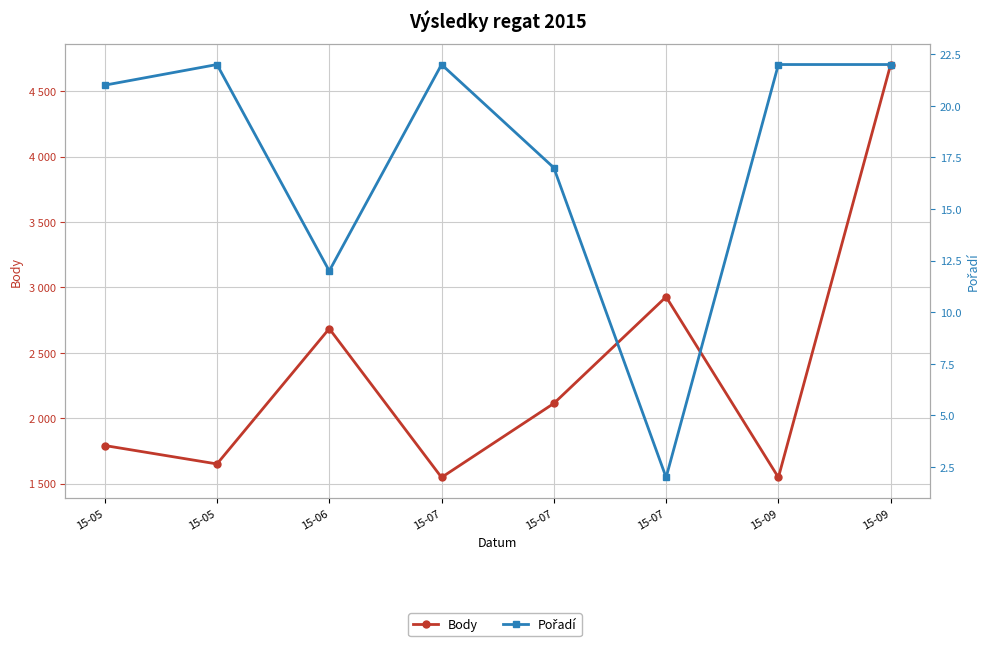

What is the difference between the second highest and second lowest values in the Body series?

1381